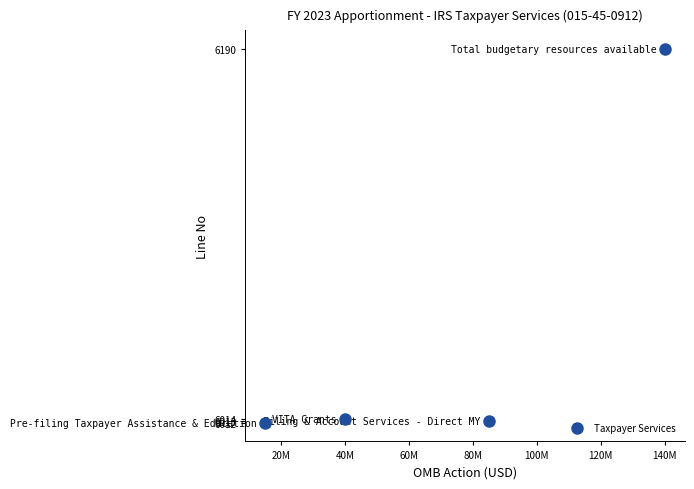

What is the range of X values (max minus min)?

125000000